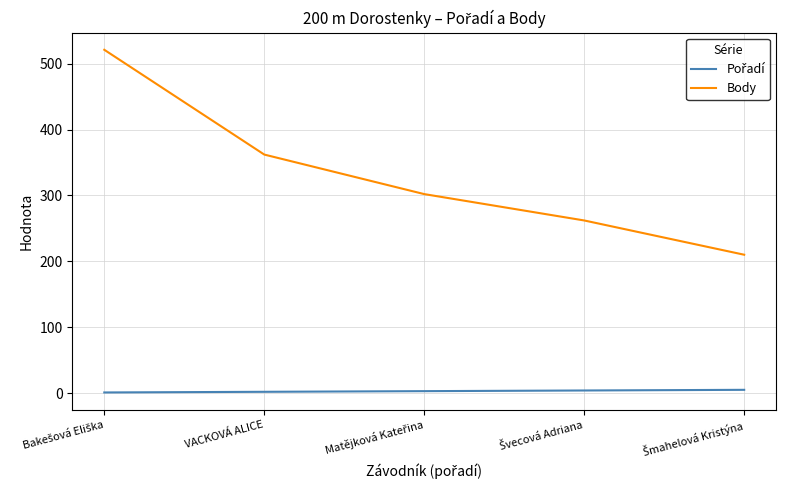

What is the difference between the maximum and minimum values in the Body series?

311